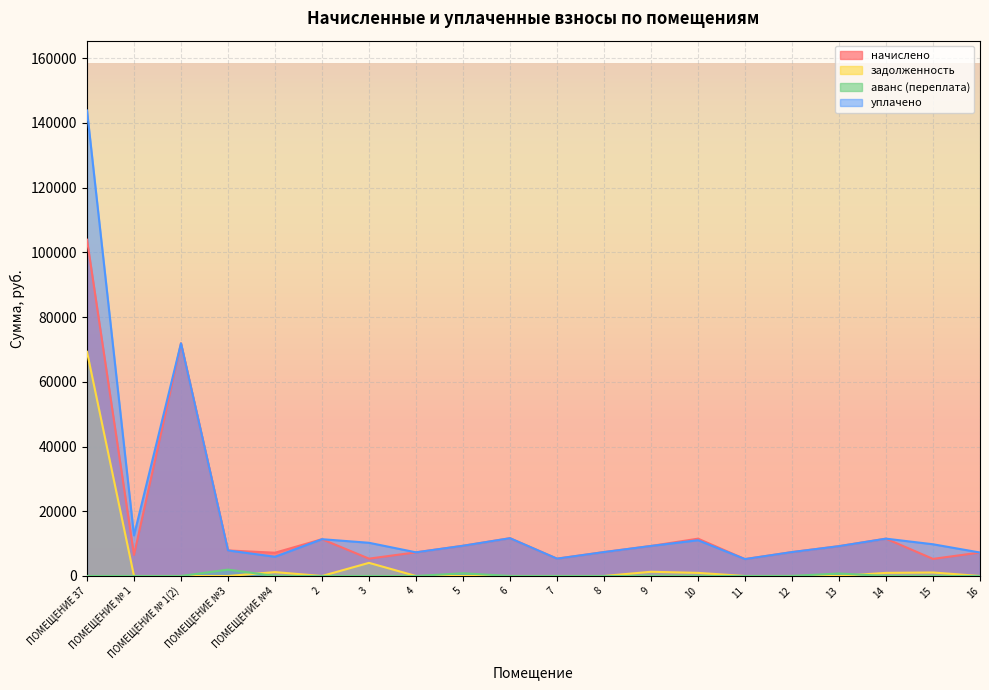

Which label corresponds to the largest value in the chart?

ПОМЕЩЕНИЕ 37